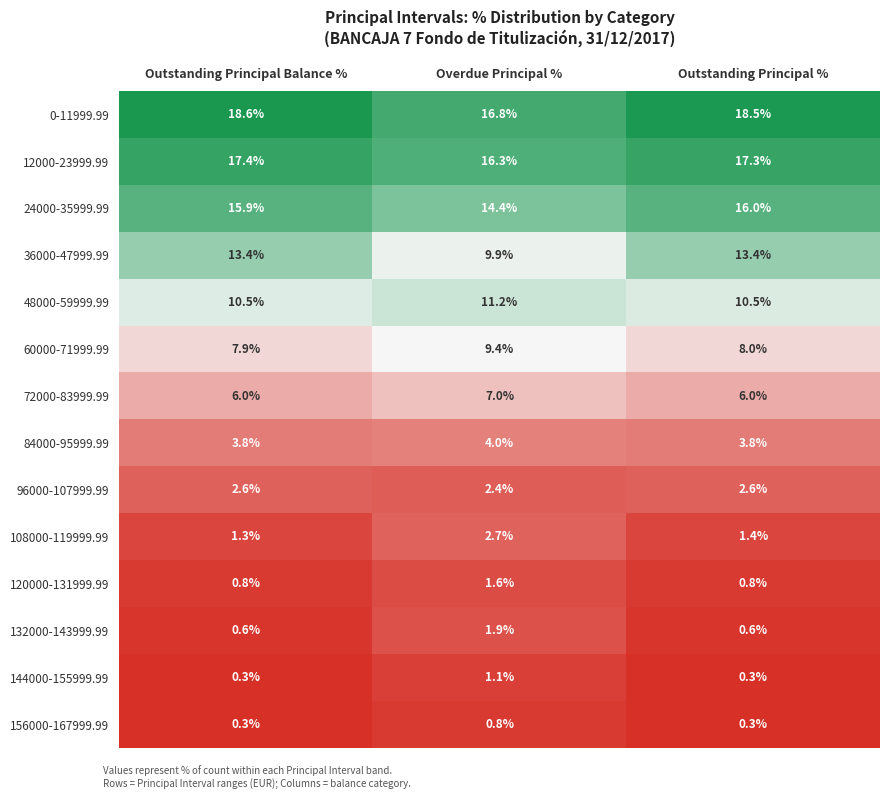

What is the sum of all 120000-131999.99 values?

3.2